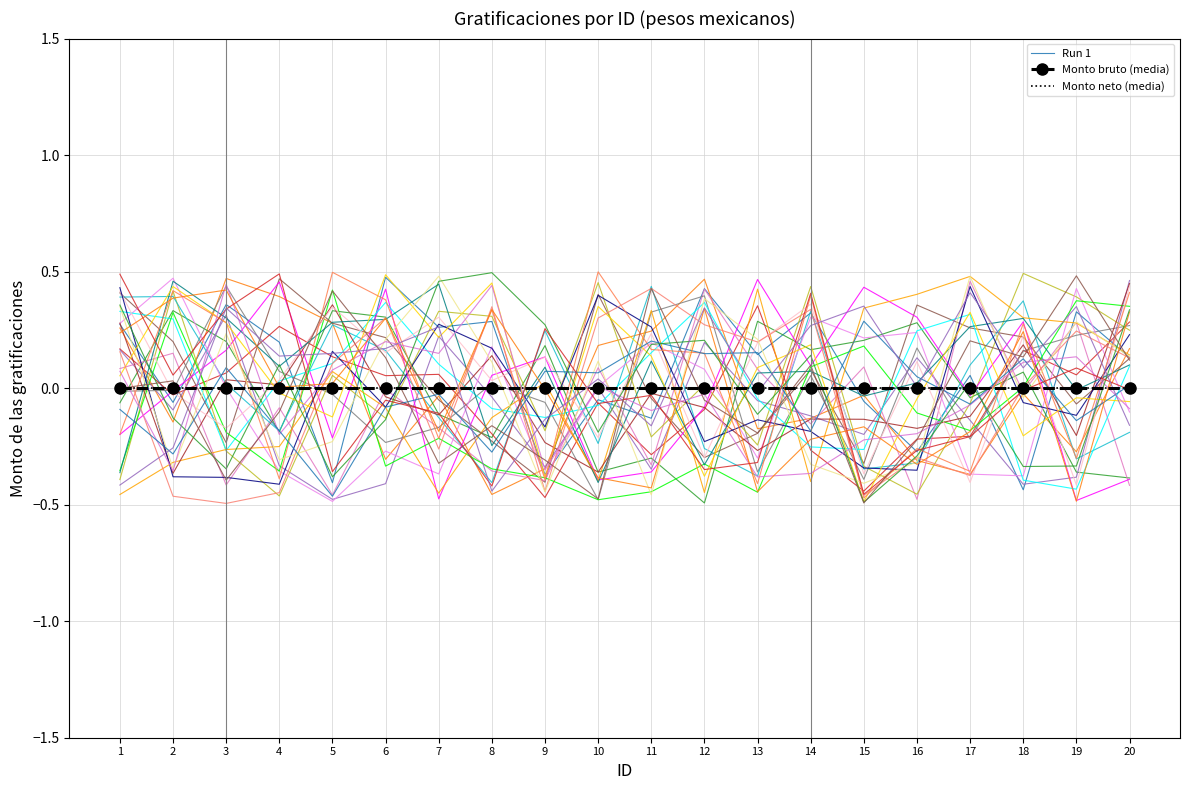

Which series changed the most between 13 and 17?

Run 1